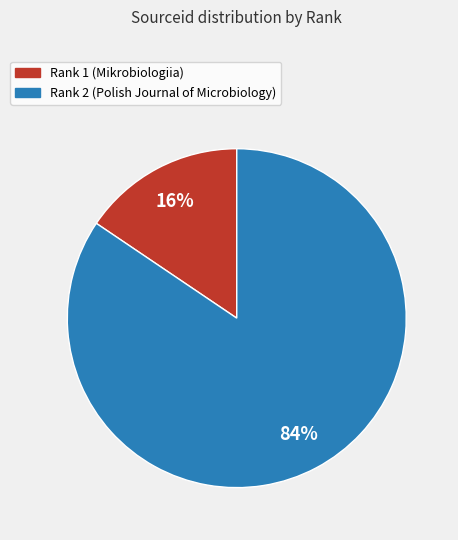

Is there a majority slice in this chart?

Yes